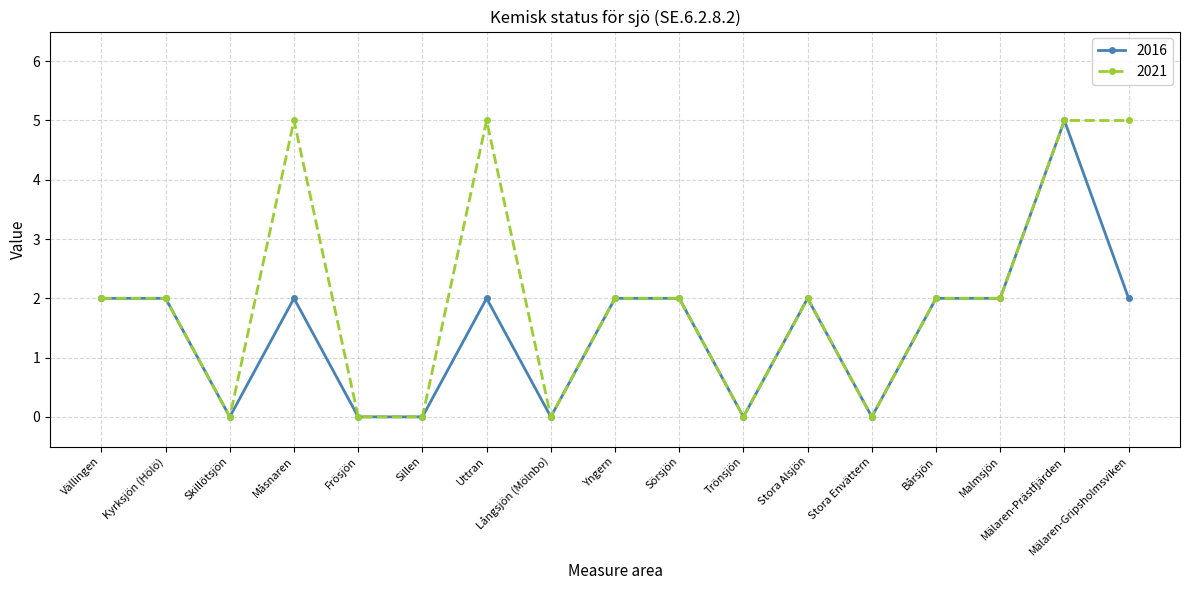

Between Stora Envättern and Mälaren-Gripsholmsviken, which series saw the biggest shift?

2021